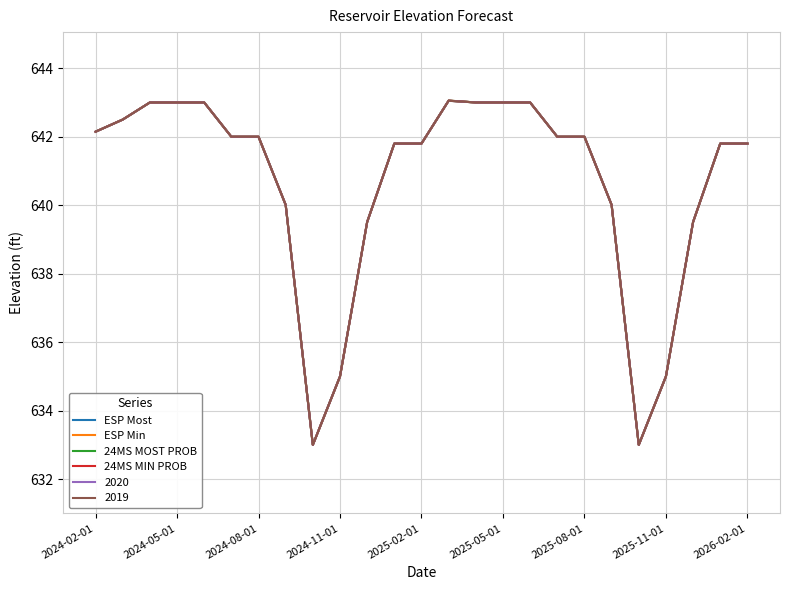

Does the chart have visible grid lines?

Yes